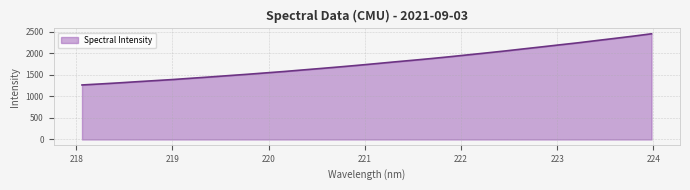

Does the chart display data point markers on the line(s)?

No